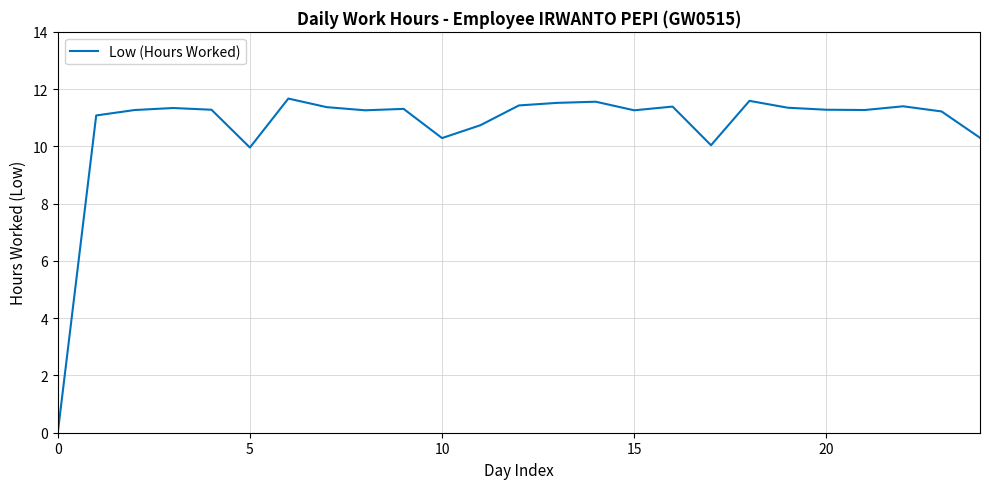

What is the difference between the maximum and minimum values?

11.7